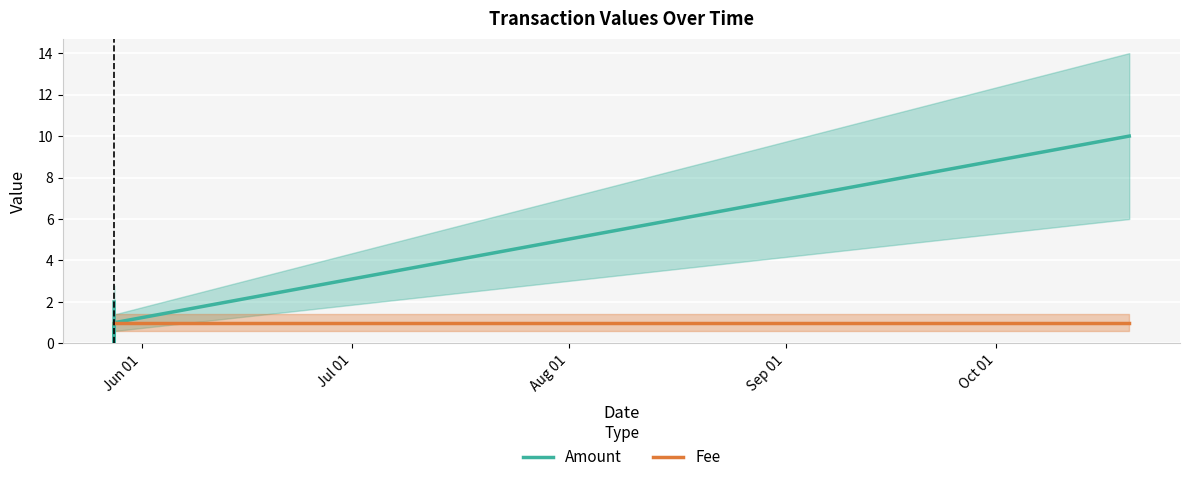

How many Amount values are between 1 and 2?

3